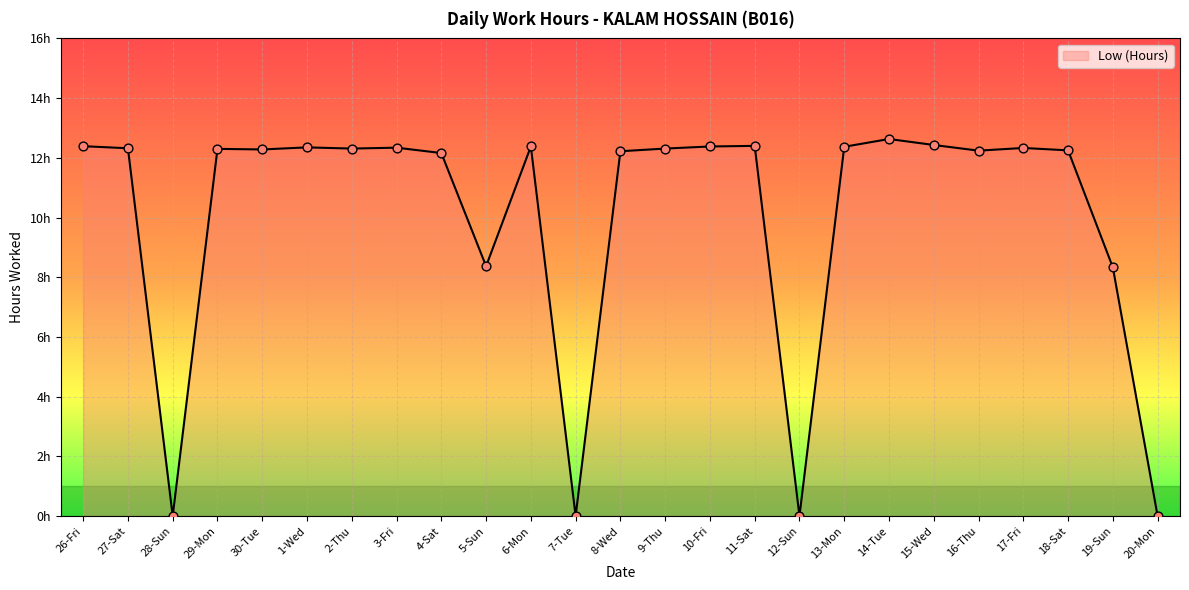

Which has a higher value, 11-Sat or 28-Sun?

11-Sat